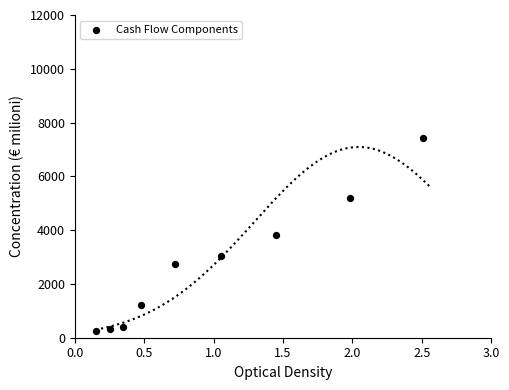

What is the average Y value?

2711